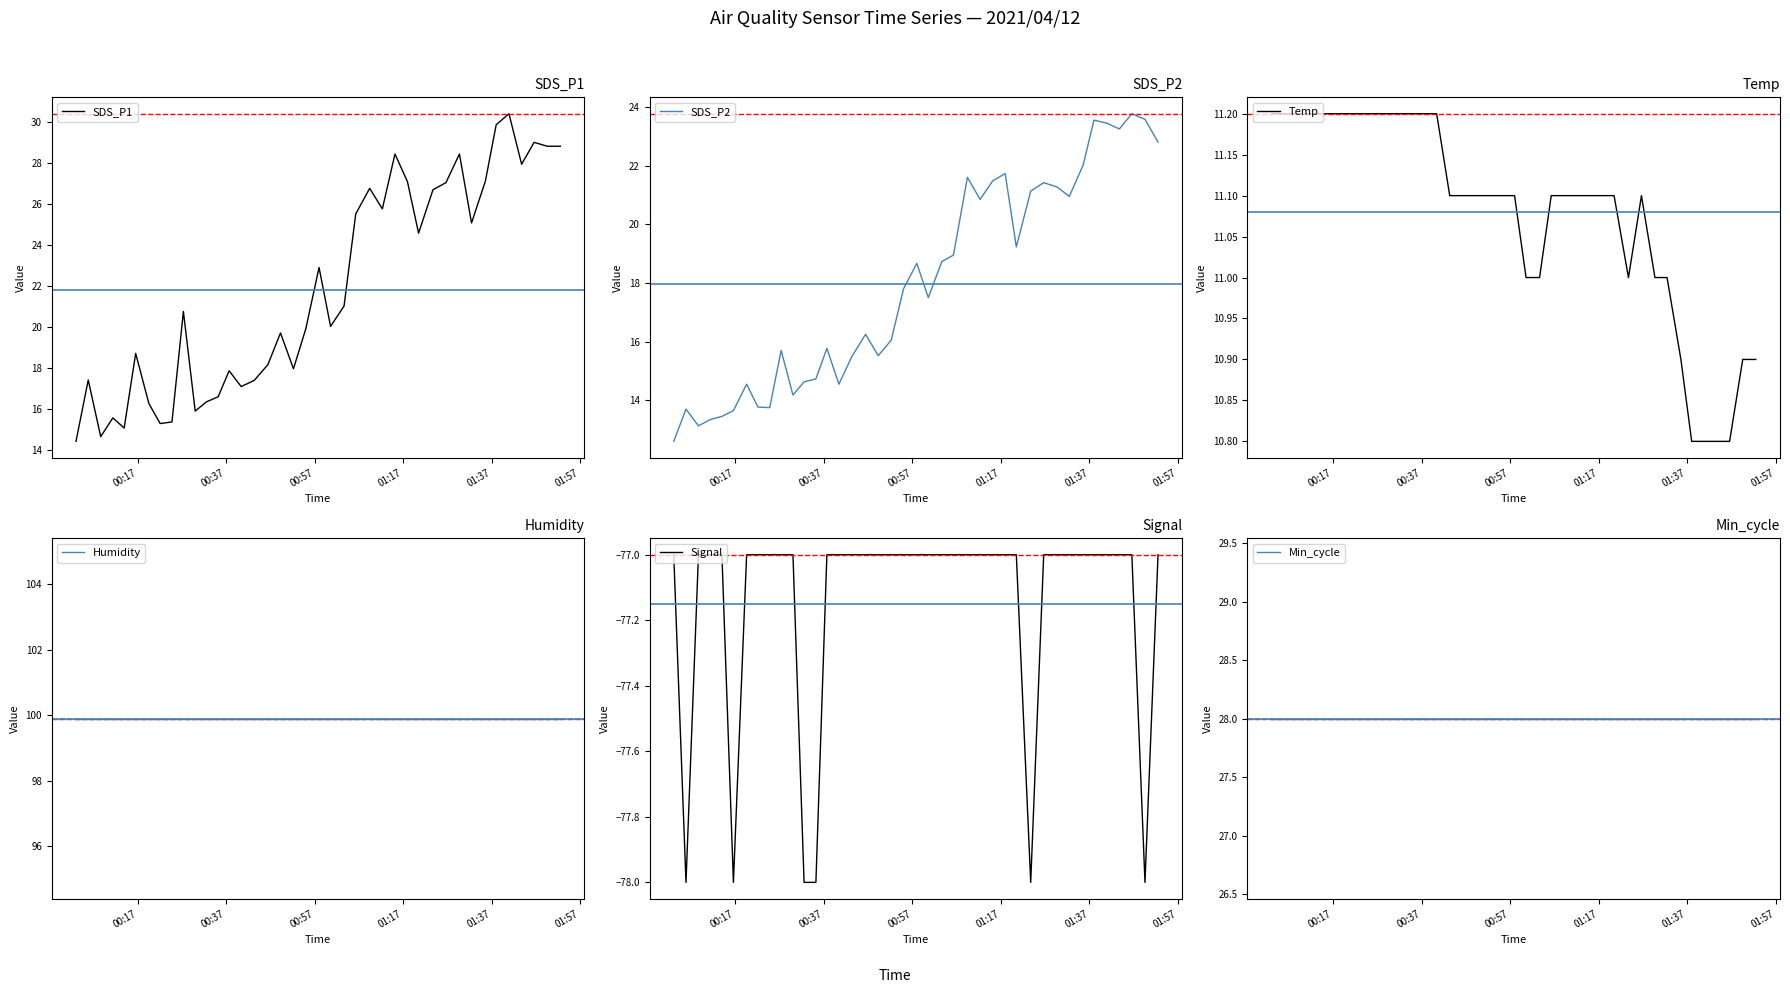

What is the value of the Signal point at the 2nd from the left?

-78.0